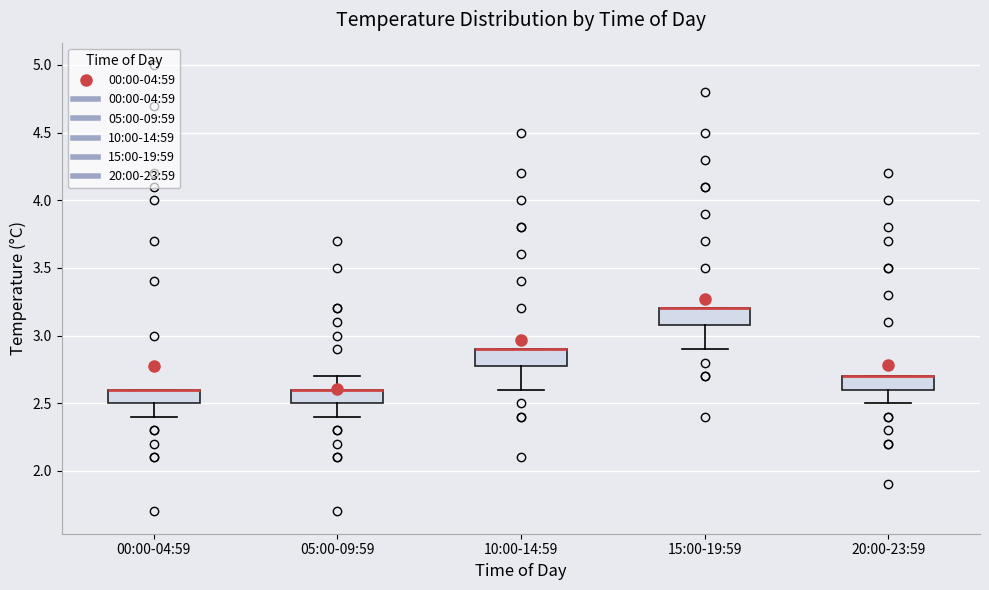

Reading left to right, transcribe this box plot: for each box, give where its median line is, the range the box spans, and where its two whiskers end, as read against the y-axis. The values are not printed on the chart, so give them approximately, as read against the axis.

00:00-04:59: median 2.6 (drawn on the box's upper edge), box 2.5 to 2.6, whiskers 2.4 to 2.6
05:00-09:59: median 2.6 (drawn on the box's upper edge), box 2.5 to 2.6, whiskers 2.4 to 2.7
10:00-14:59: median 2.9 (drawn on the box's upper edge), box 2.8 to 2.9, whiskers 2.6 to 2.9
15:00-19:59: median 3.2 (drawn on the box's upper edge), box 3.1 to 3.2, whiskers 2.9 to 3.2
20:00-23:59: median 2.7 (drawn on the box's upper edge), box 2.6 to 2.7, whiskers 2.5 to 2.7